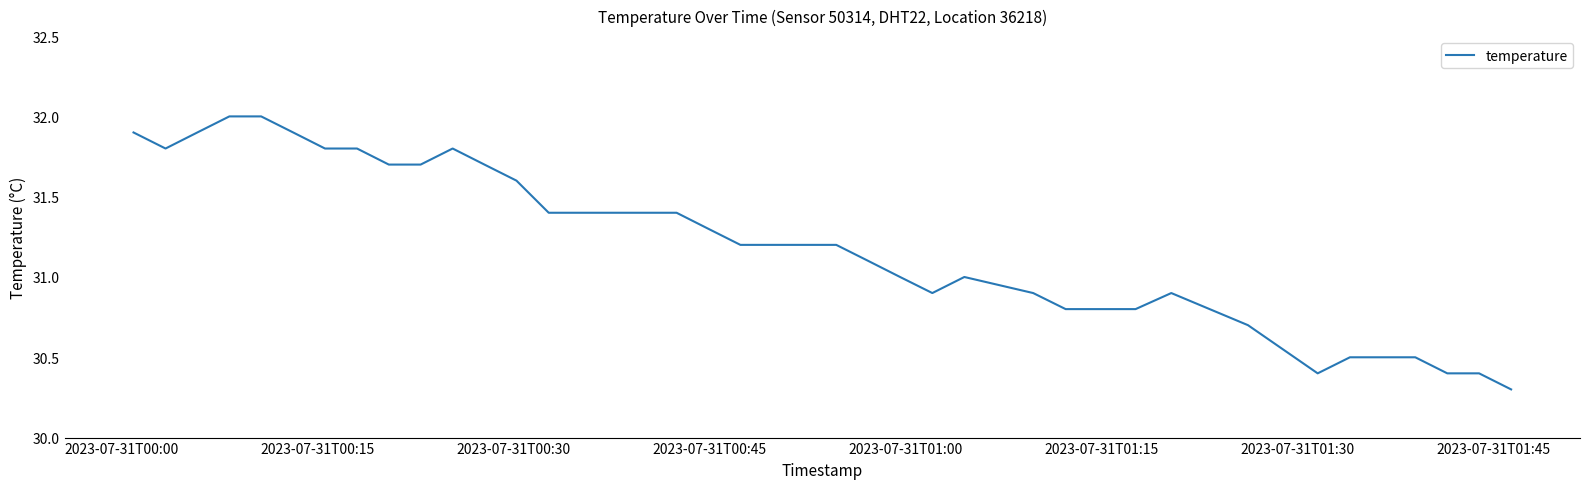

What is the difference between the maximum and minimum values?

1.7